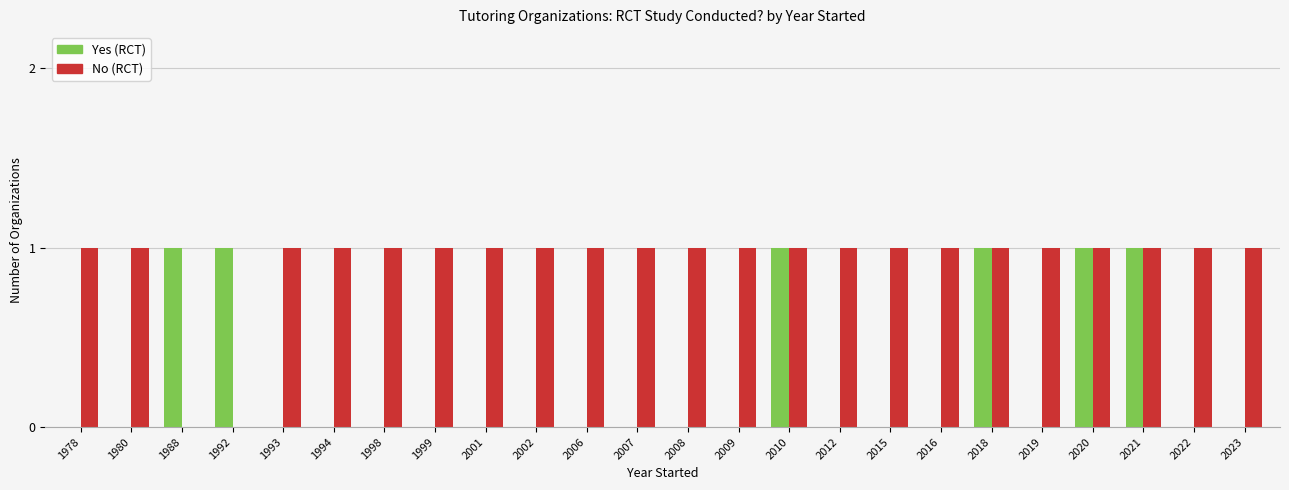

Are the bars grouped side by side (vs. stacked)?

Yes